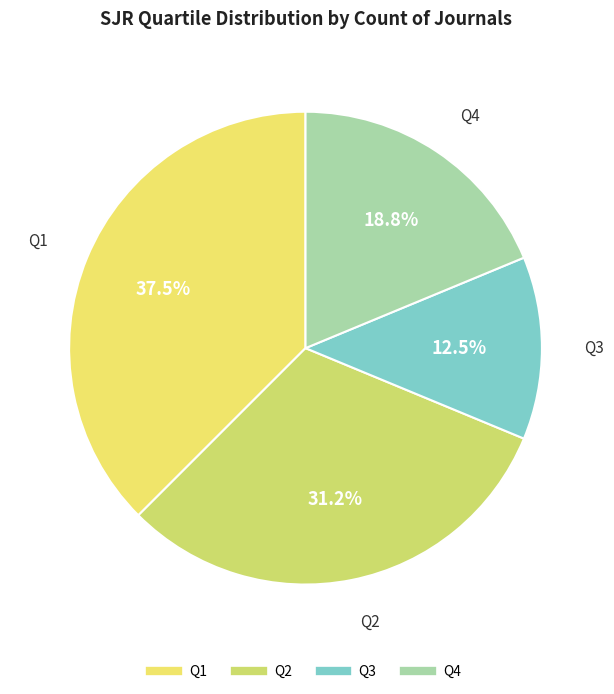

True or false: Q3 accounts for 4% of the total.

False